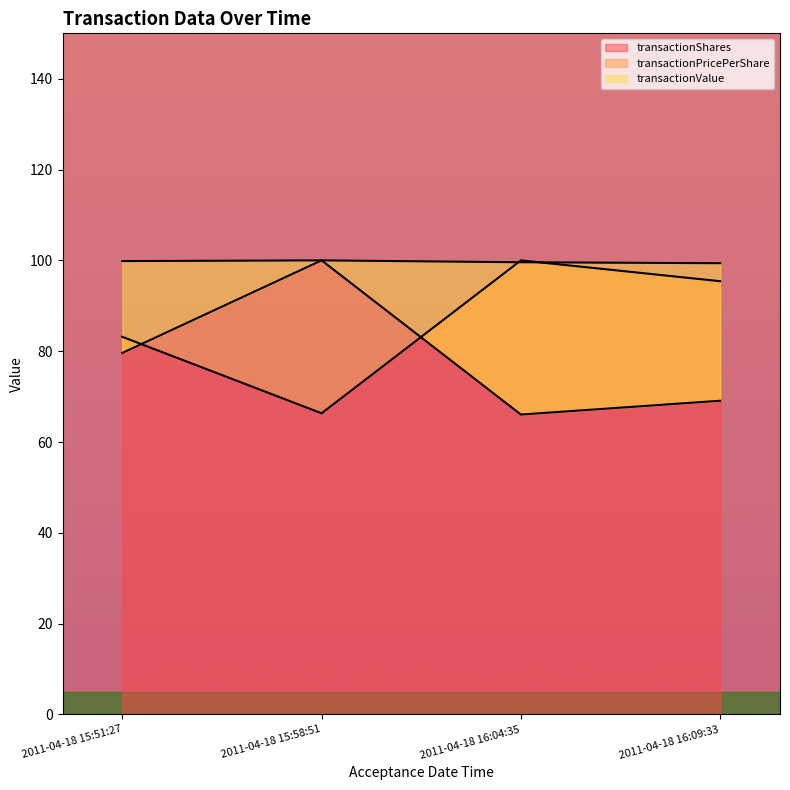

How many lines are shown in the chart?

3